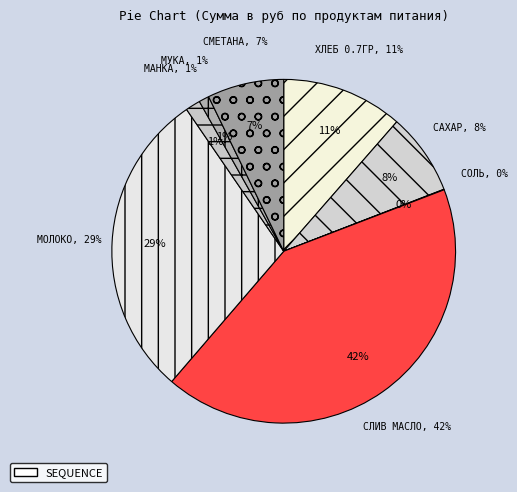

To the nearest percent, what portion does сахар represent?

8%